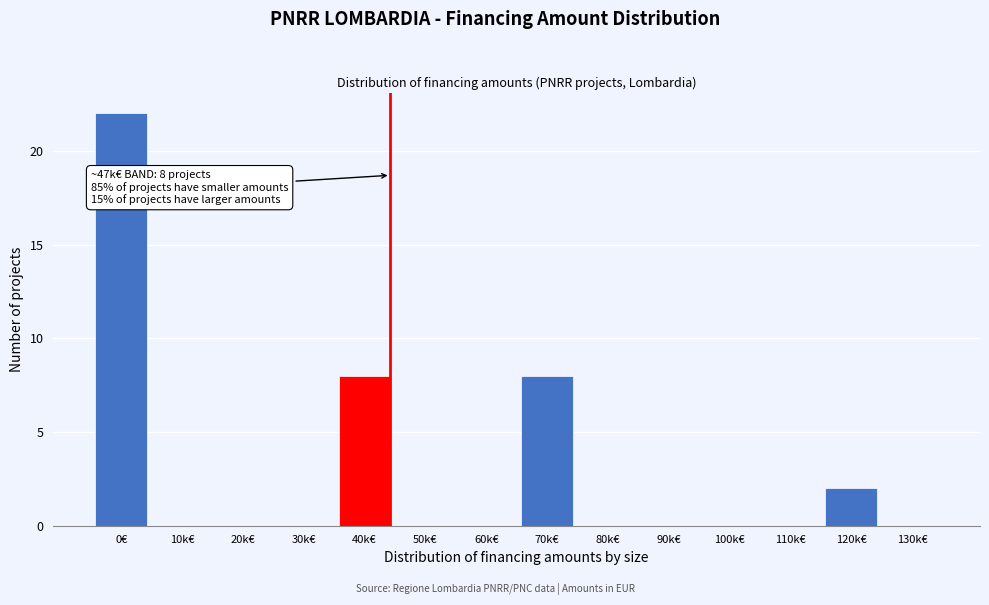

Reading right to left, transcribe all the data shown in this chart.

130k€=0	120k€=2	110k€=0	100k€=0	90k€=0	80k€=0	70k€=8	60k€=0	50k€=0	40k€=8	30k€=0	20k€=0	10k€=0	0€=22